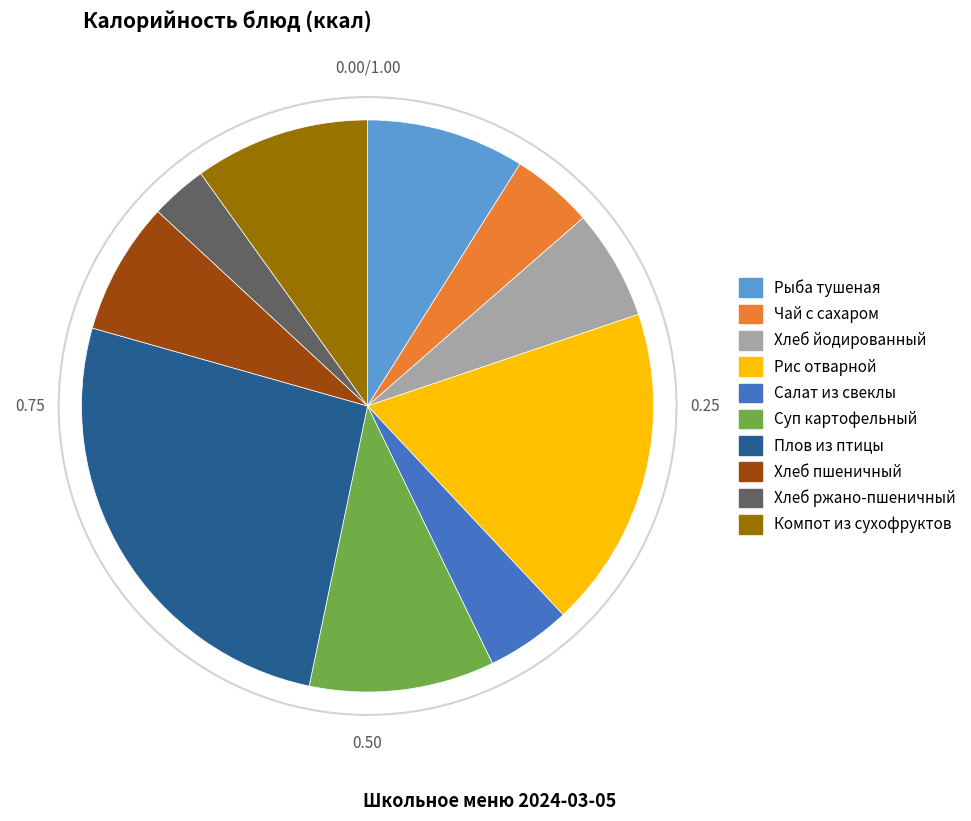

Is there a majority slice in this chart?

No